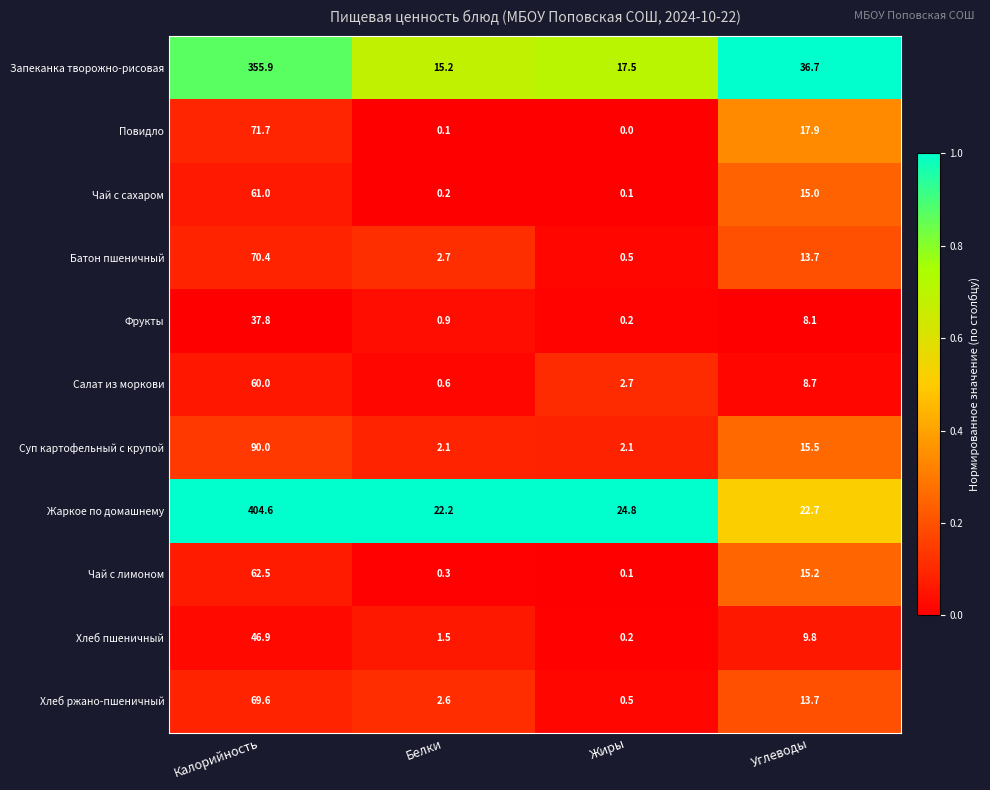

Between Белки and Жиры, which series saw the biggest shift?

Жаркое по домашнему